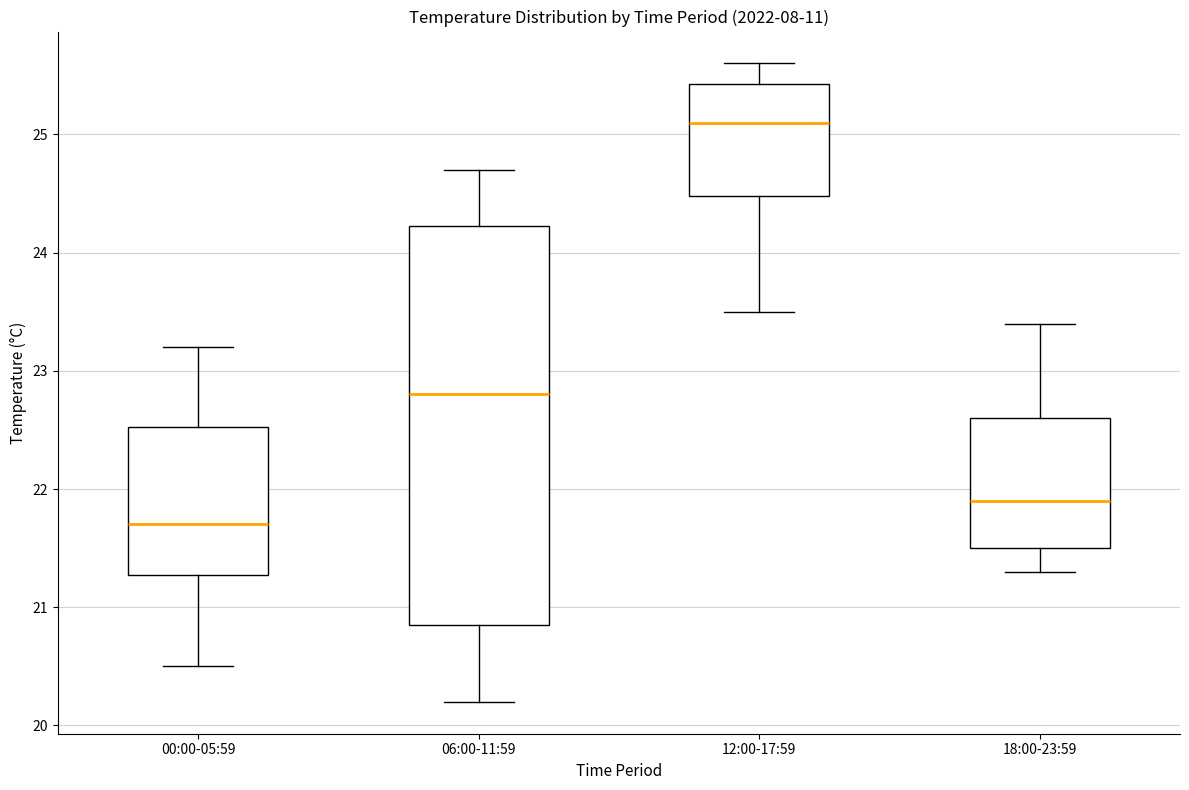

Reading left to right, transcribe this box plot: for each box, give where its median line is, the range the box spans, and where its two whiskers end, as read against the y-axis. The values are not printed on the chart, so give them approximately, as read against the axis.

00:00-05:59: median 21.7, box 21.3 to 22.5, whiskers 20.5 to 23.2
06:00-11:59: median 22.8, box 20.9 to 24.2, whiskers 20.2 to 24.7
12:00-17:59: median 25.1, box 24.5 to 25.4, whiskers 23.5 to 25.6
18:00-23:59: median 21.9, box 21.5 to 22.6, whiskers 21.3 to 23.4